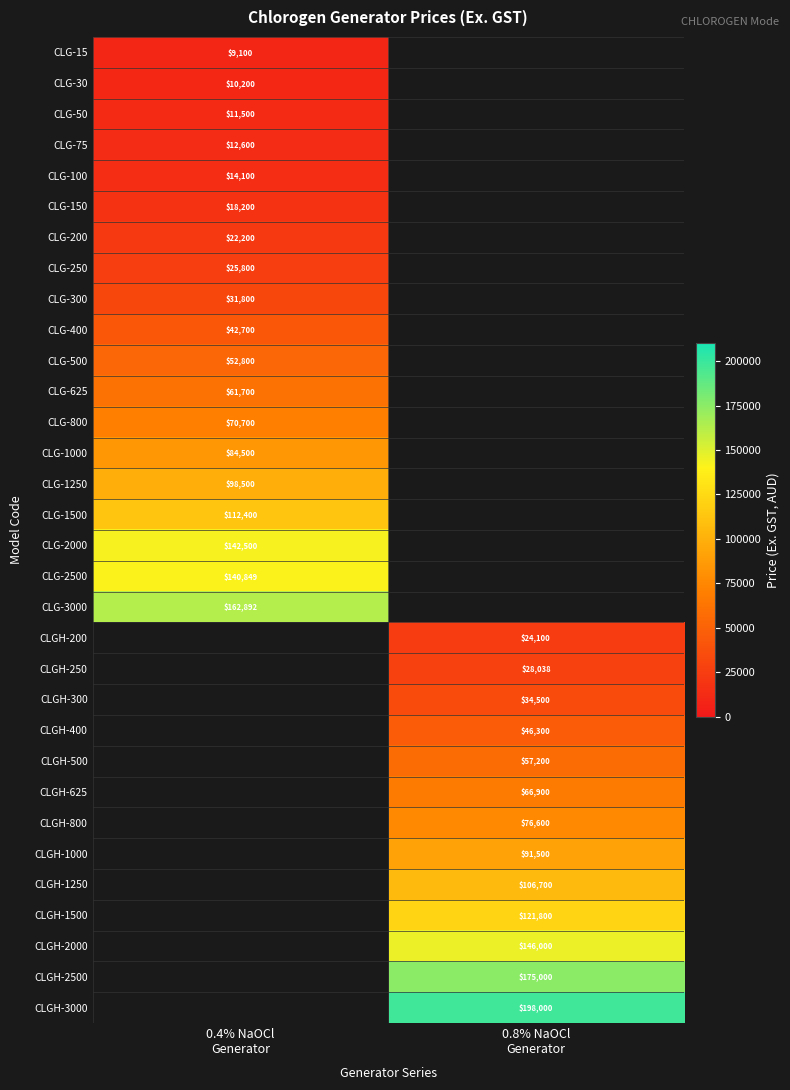

What is the spread (max minus min) of values at 0.4% NaOCl
Generator?

153792.0